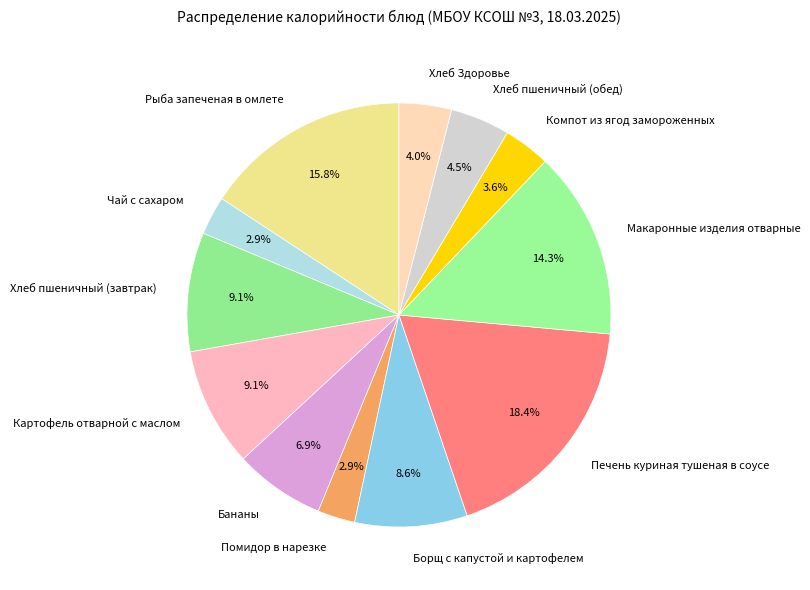

Which slice is the largest?

Печень куриная тушеная в соусе